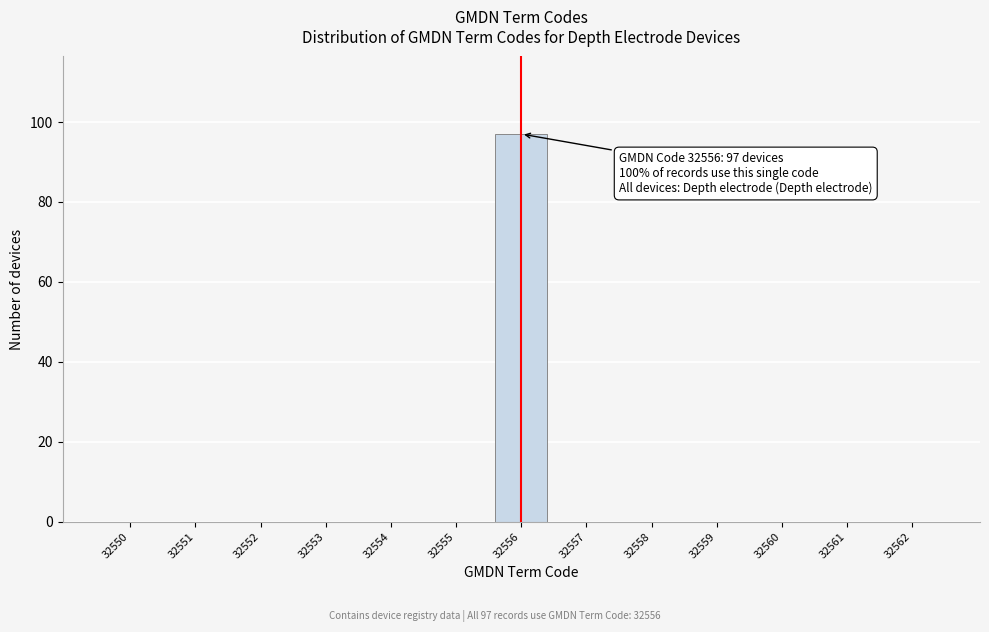

Reading left to right, what are all the values shown in this chart?

32550=0	32551=0	32552=0	32553=0	32554=0	32555=0	32556=97	32557=0	32558=0	32559=0	32560=0	32561=0	32562=0